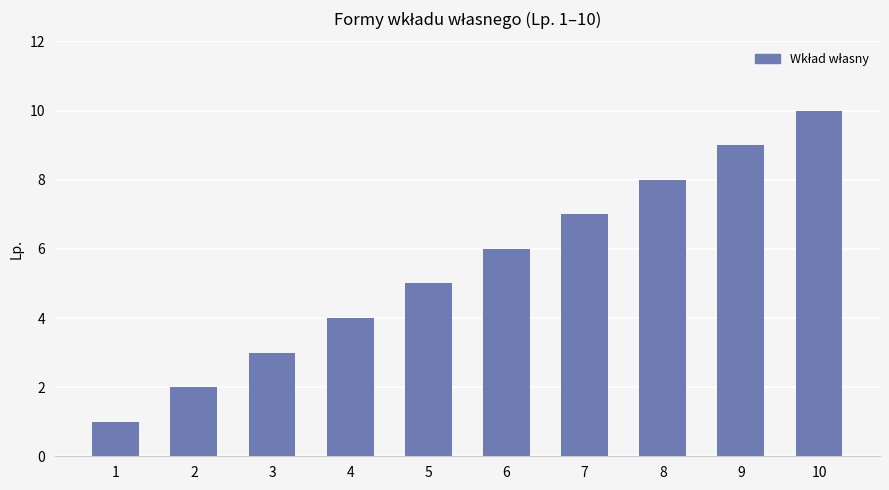

How many series are shown in this chart?

1